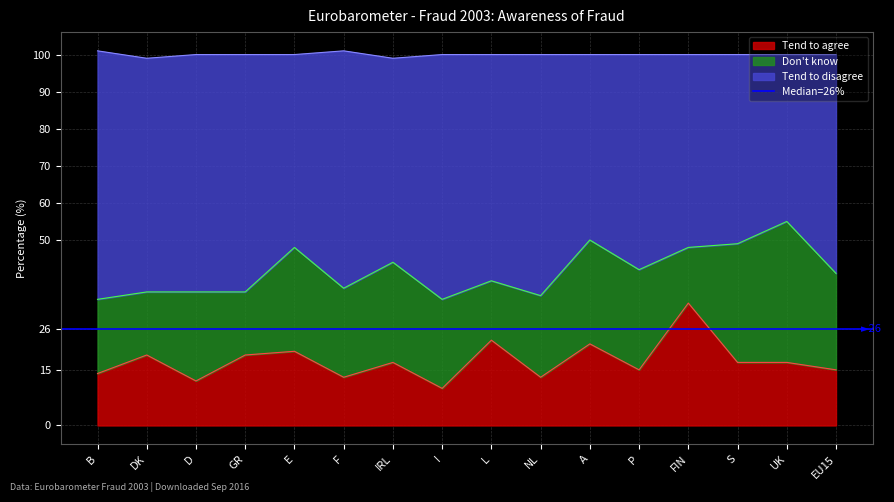

True or false: Tend to agree has a value of 12 at GR.

False